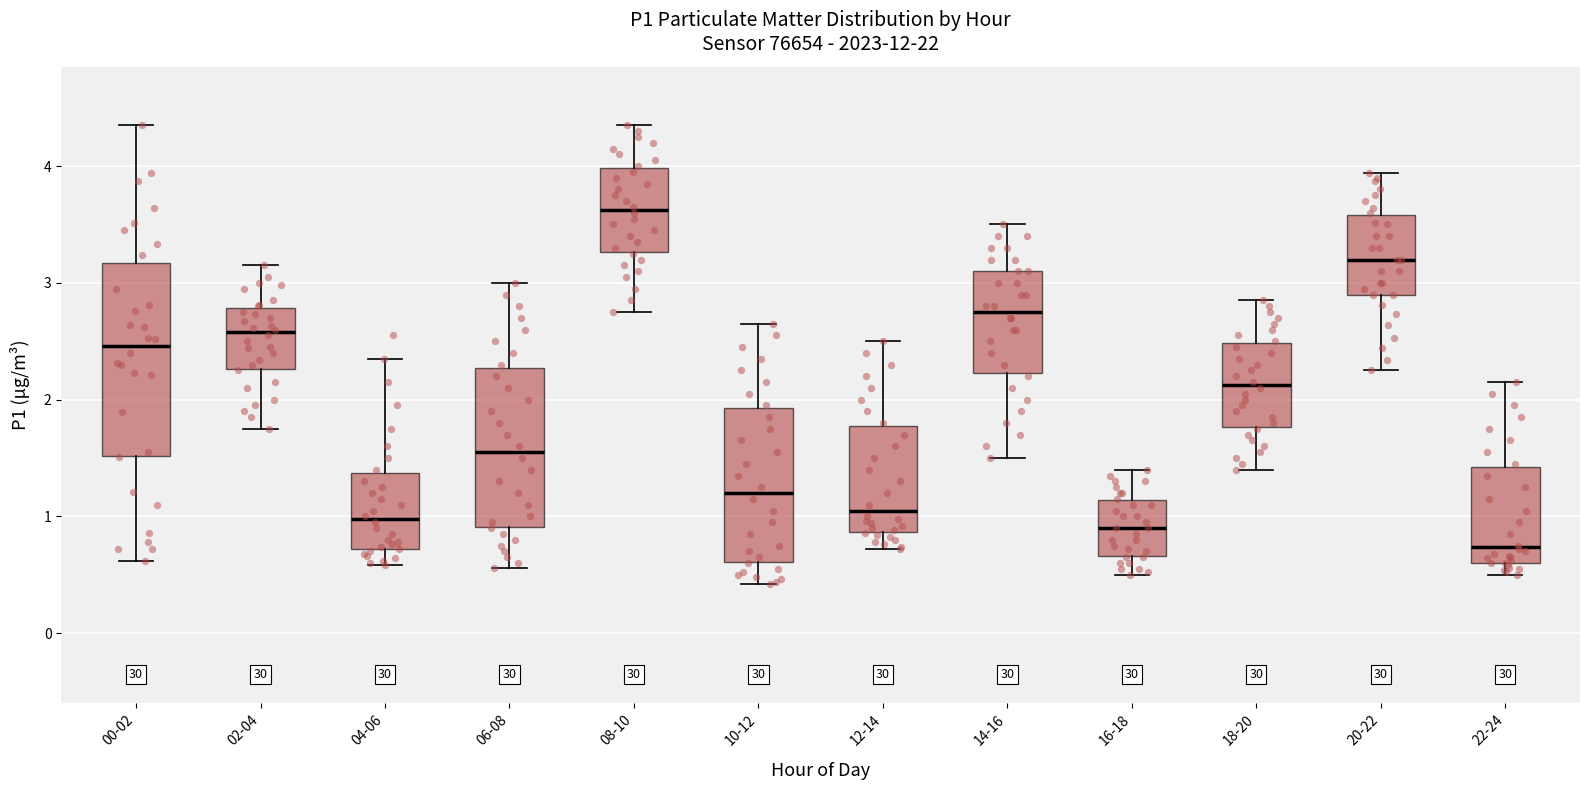

Which box's median line is the highest?

08-10